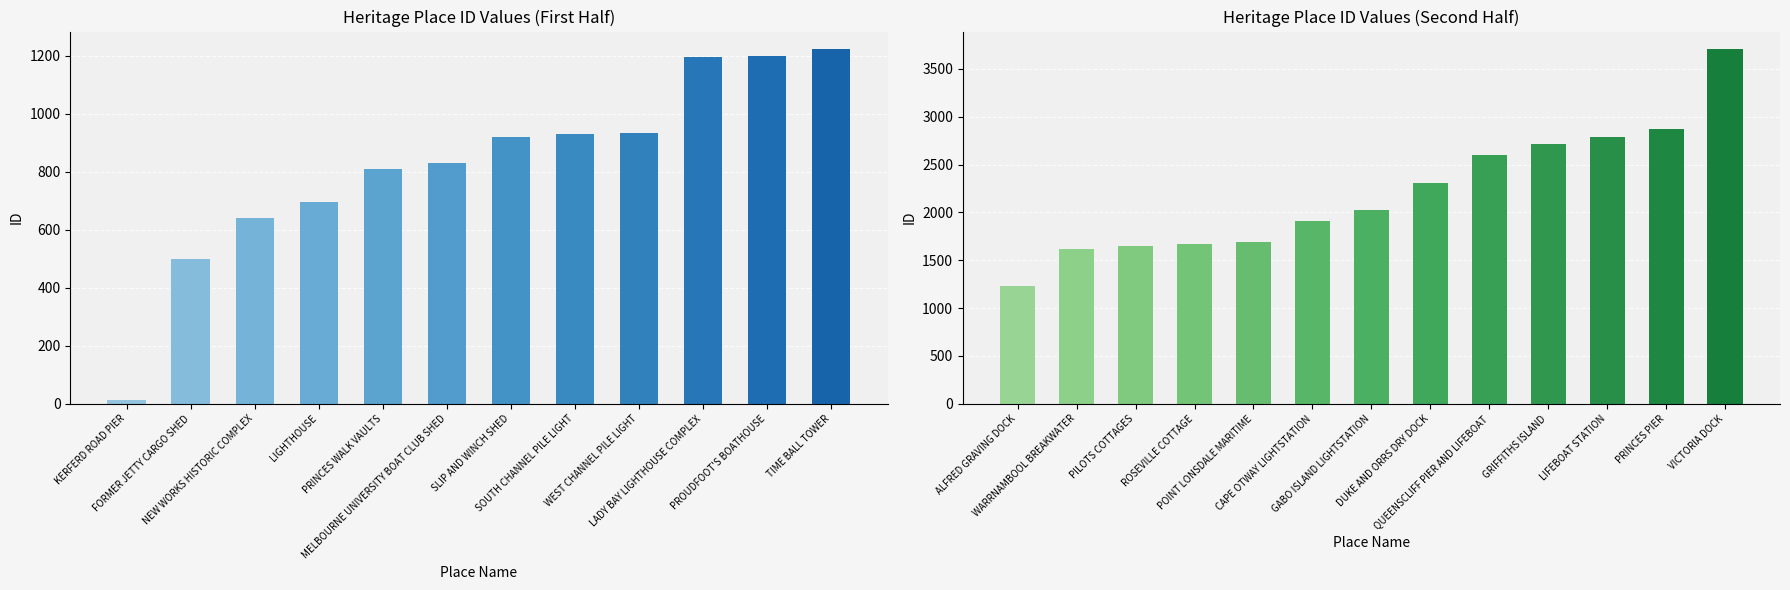

Is it true that the value at LIGHTHOUSE is 1132?

False